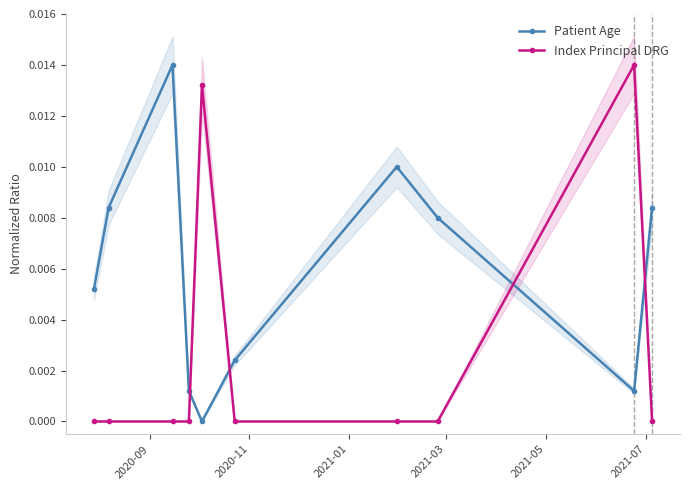

In Index Principal DRG, how many points are higher than both neighbors (excluding endpoints)?

2